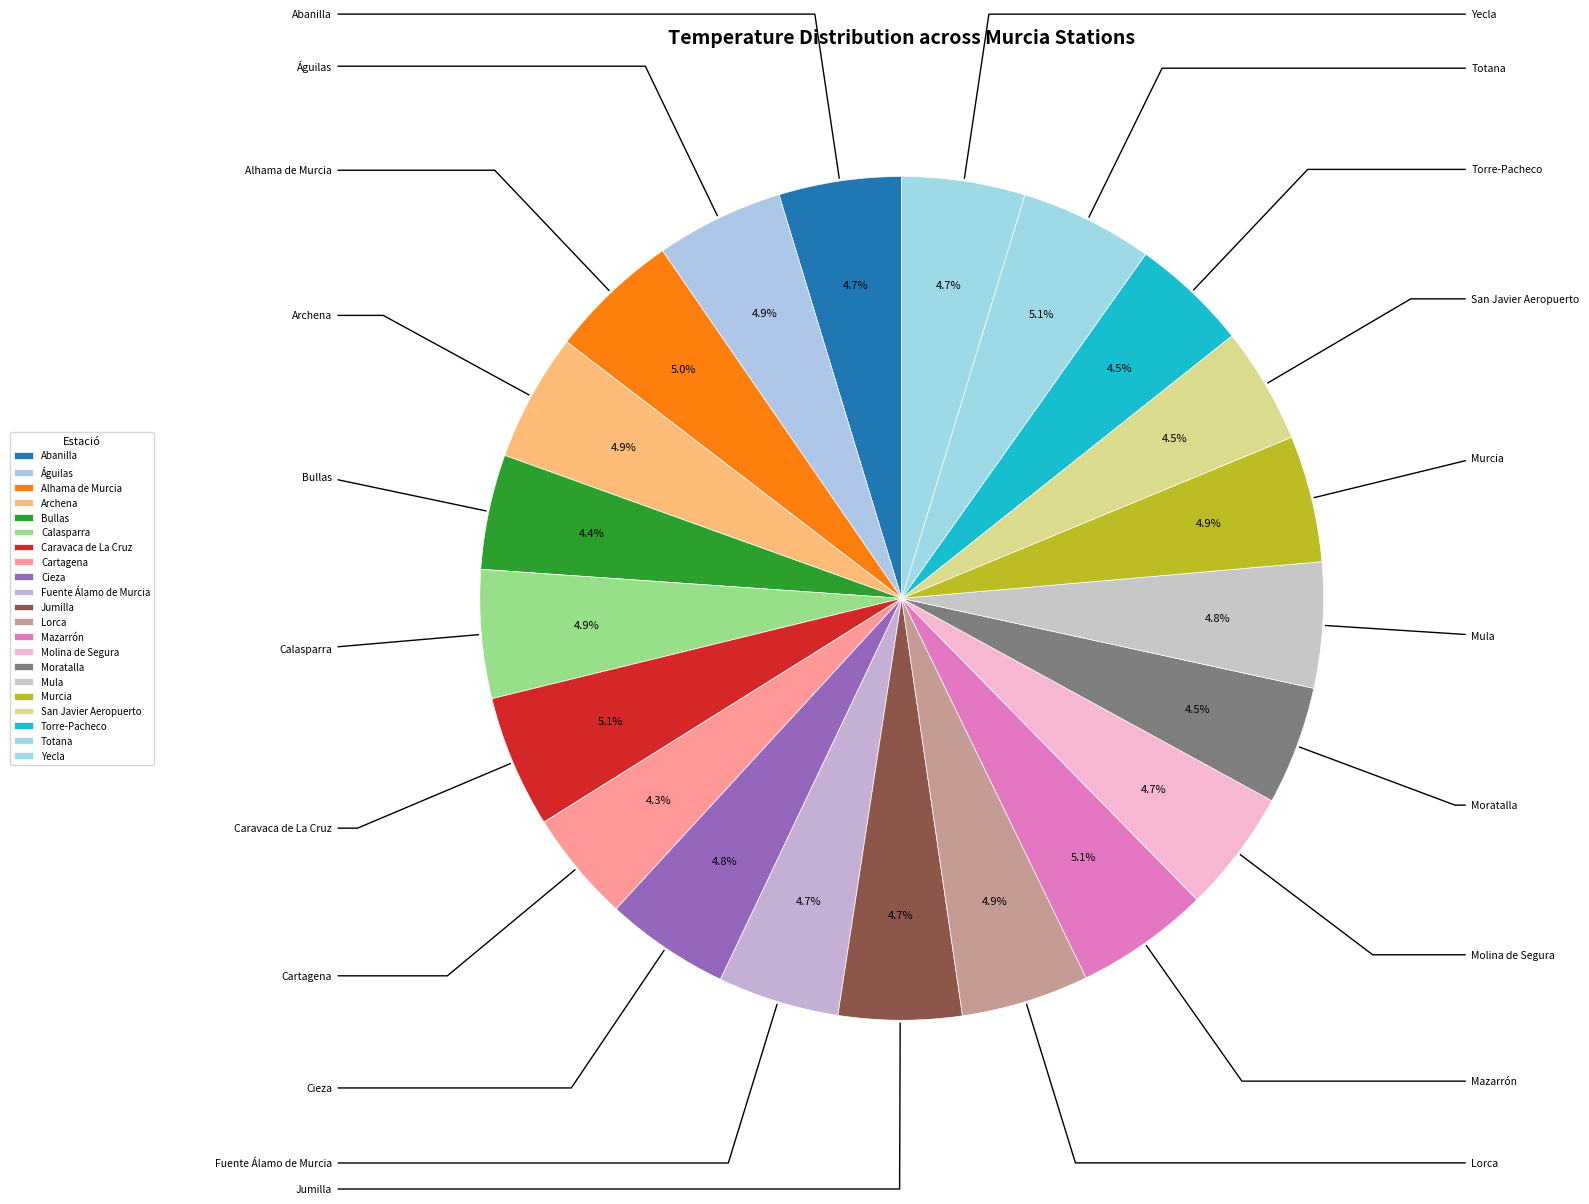

What is the ratio of the value at Águilas to the value at Yecla?

1.0